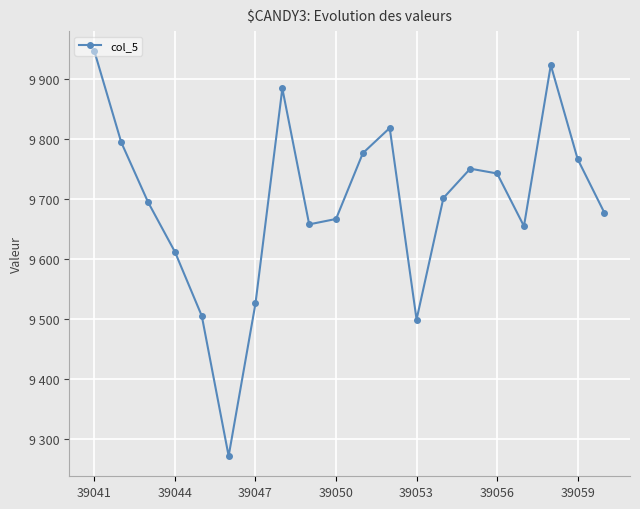

What is the difference between the maximum and minimum values?

676